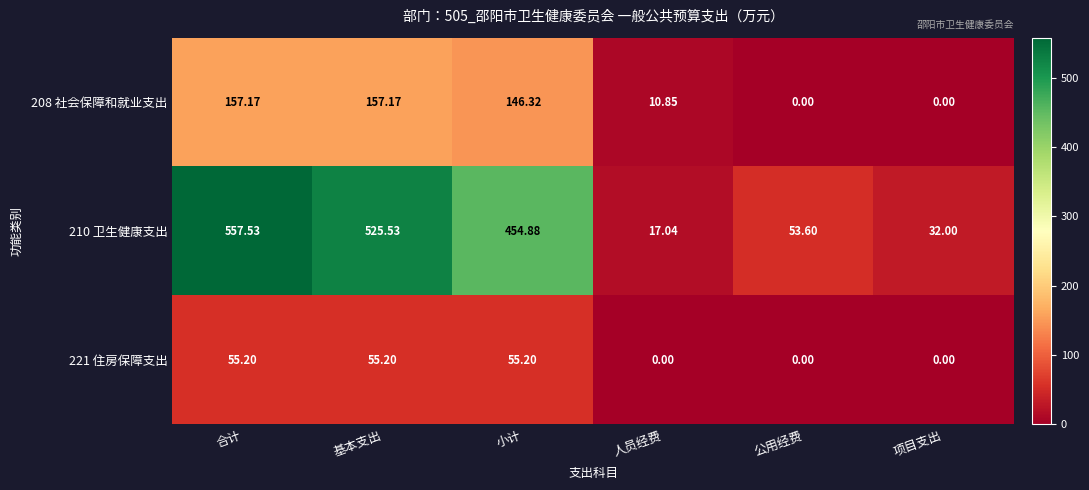

What is the greatest value displayed?

557.5